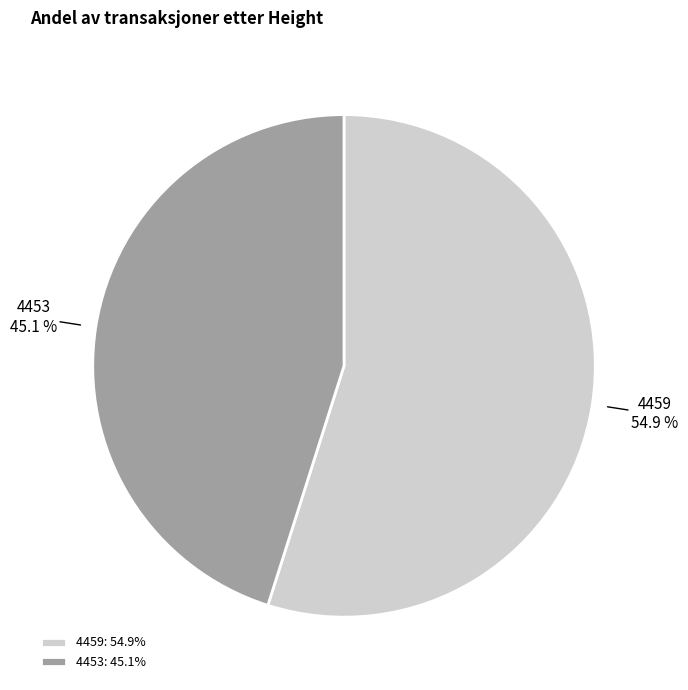

Which slice is the smallest?

4453